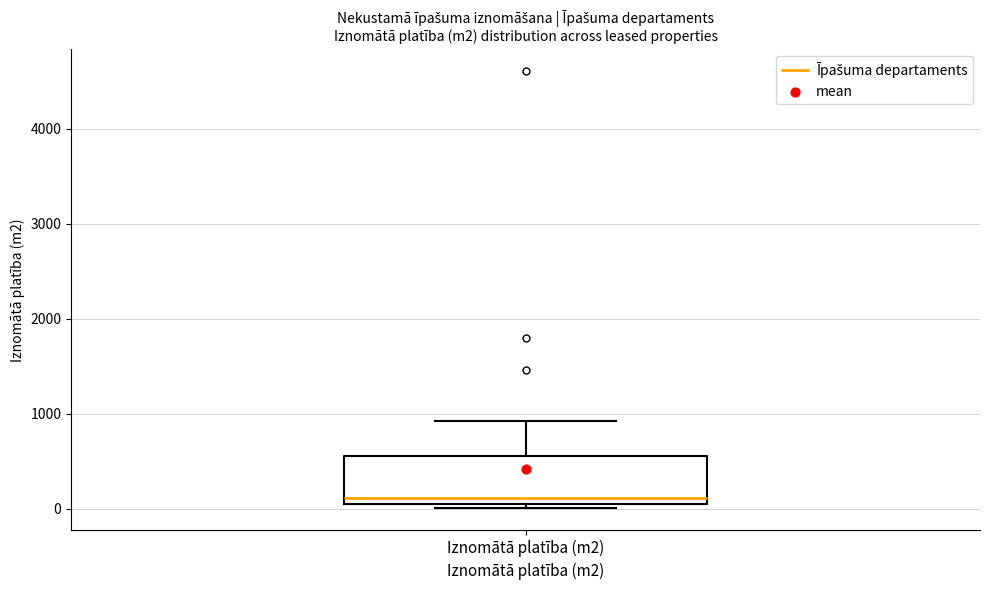

Read this box plot against the y-axis: the position of the median line, the range covered by the box, and the ends of both whiskers. The values are not printed on the chart, so give them approximately, as read against the axis.

median 100, box 0 to 500, whiskers 0 (just below the box's lower edge) to 900